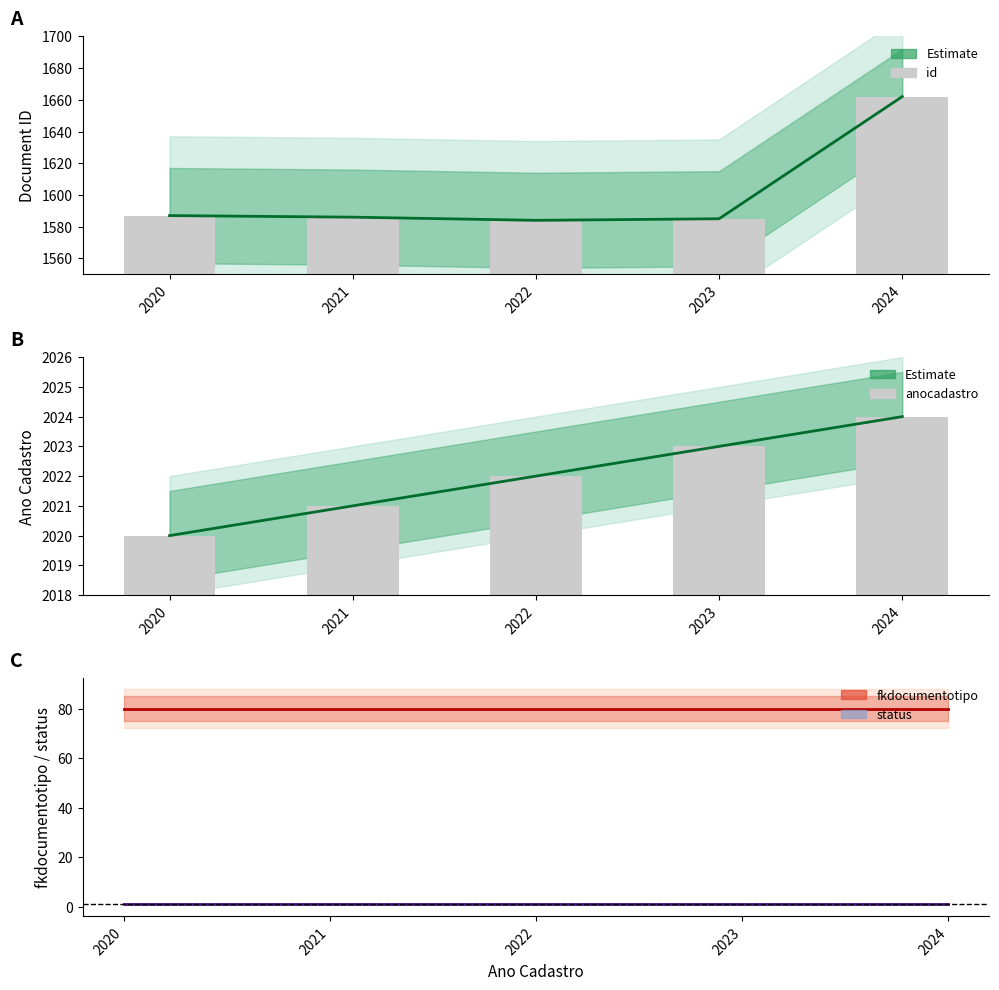

Between 2023 and 2021, which is larger?

2021